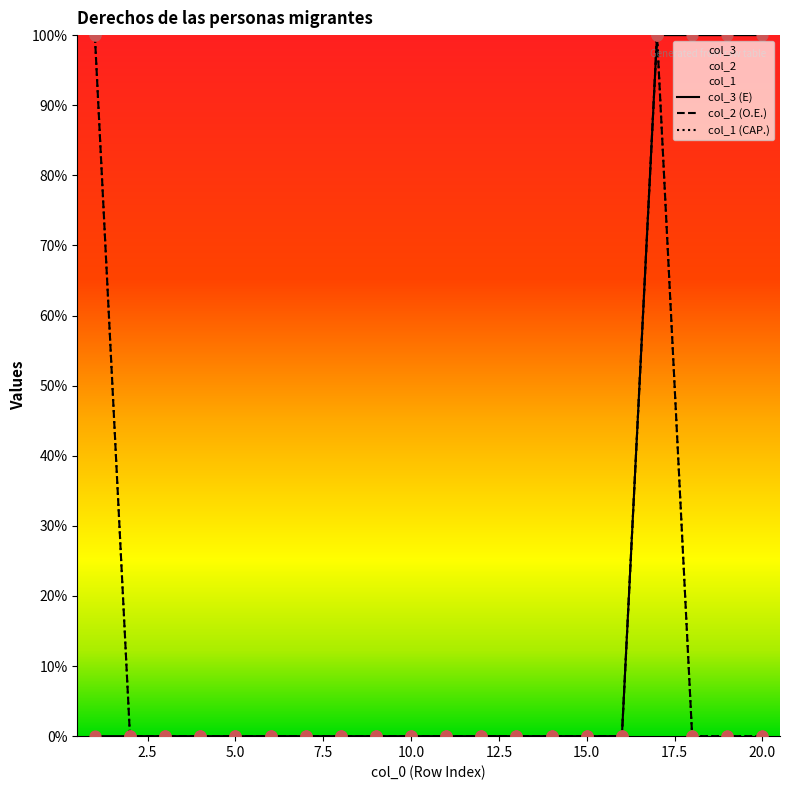

Is the value of col_2 (O.E.) at 2.5 greater than the value of col_1 (CAP.) at 7.5?

No